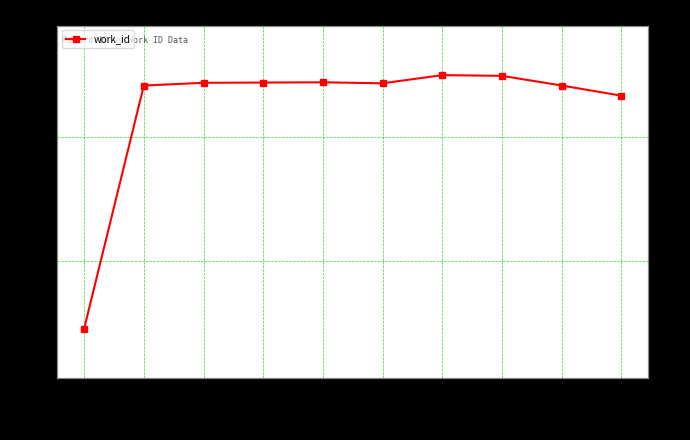

What is the average value?

4118